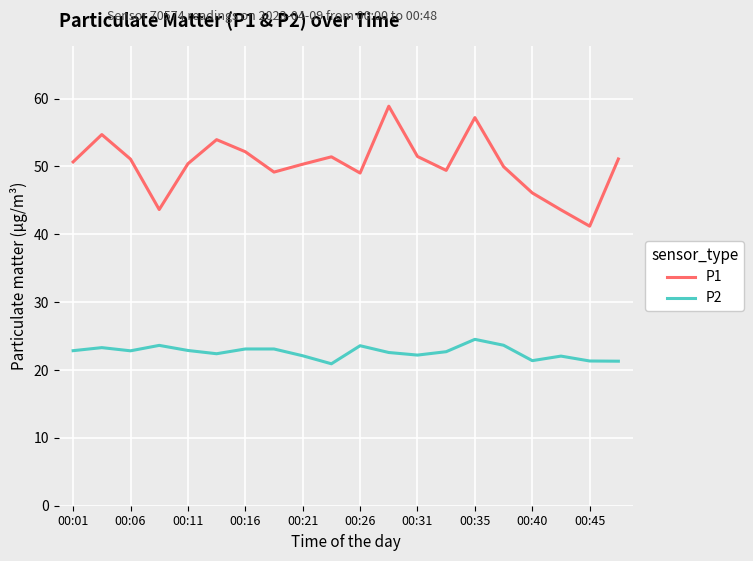

Which series has the largest range (max minus min)?

P1